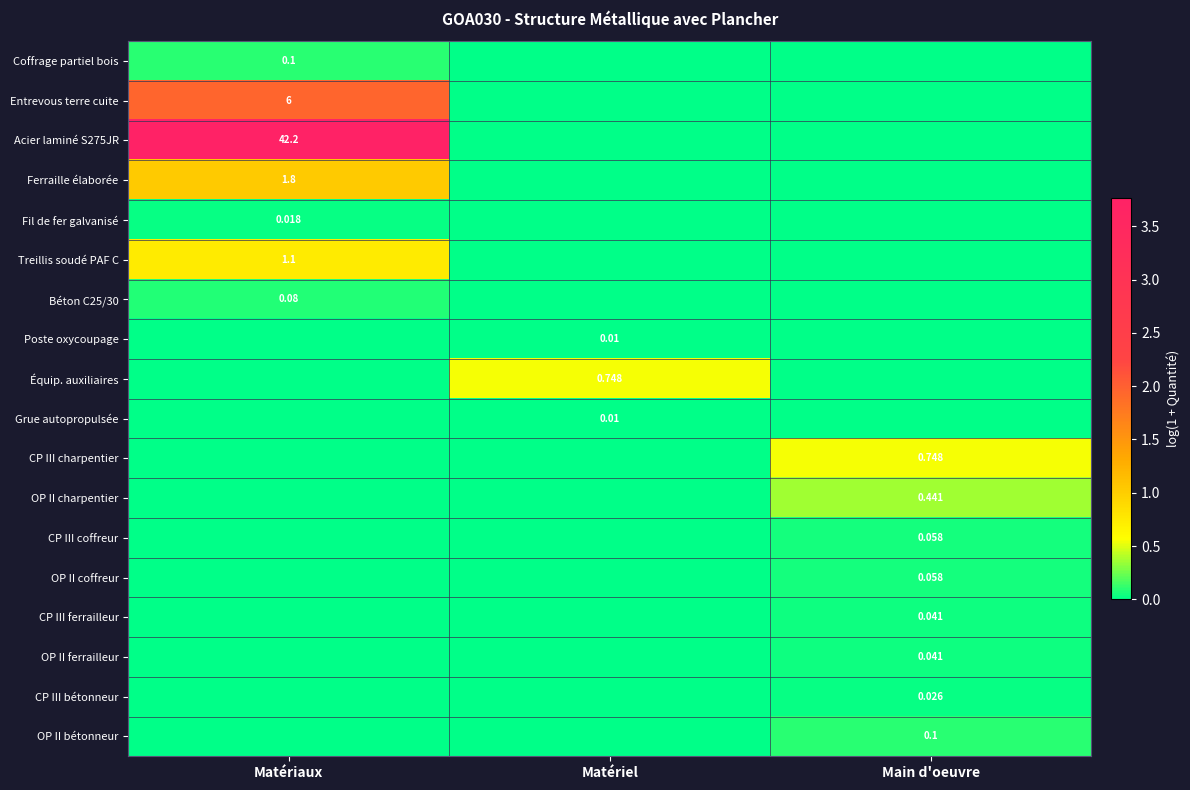

Is the value of Grue autopropulsée at Matériel greater than the value of Fil de fer galvanisé at Matériaux?

No